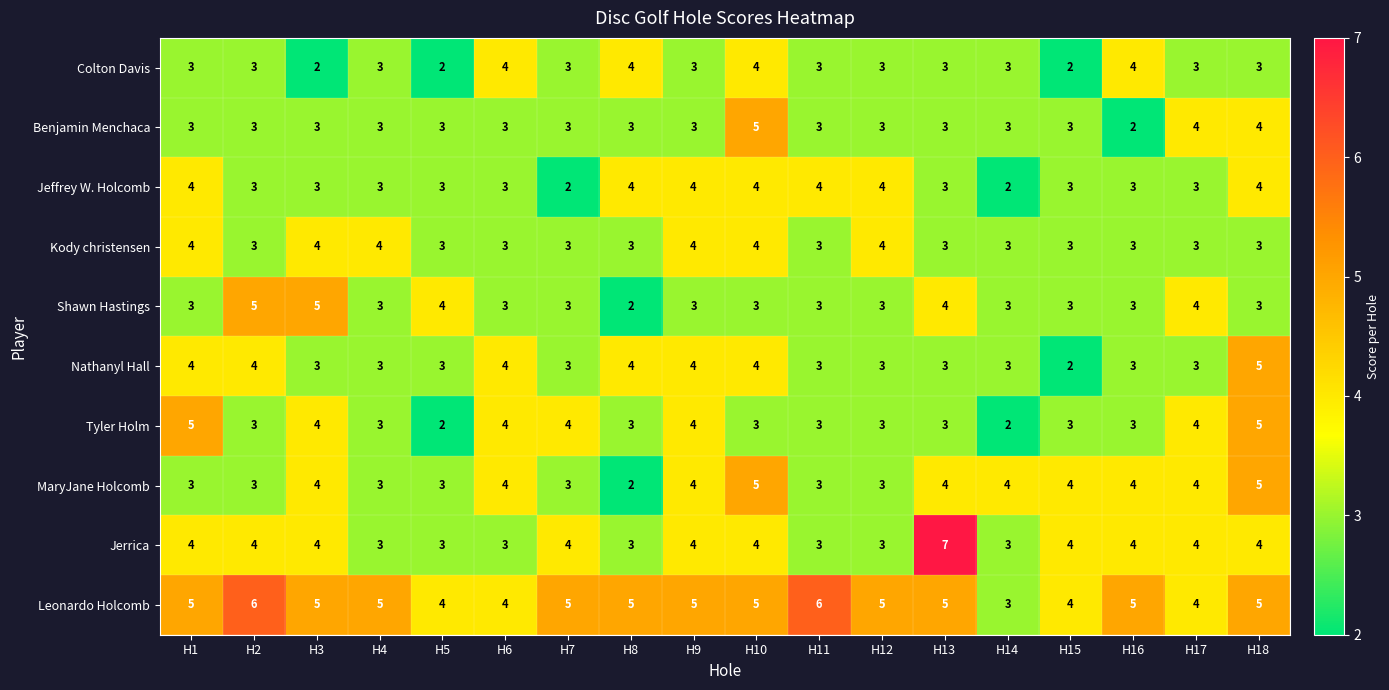

What is the difference between the maximum and minimum values in the MaryJane Holcomb series?

3